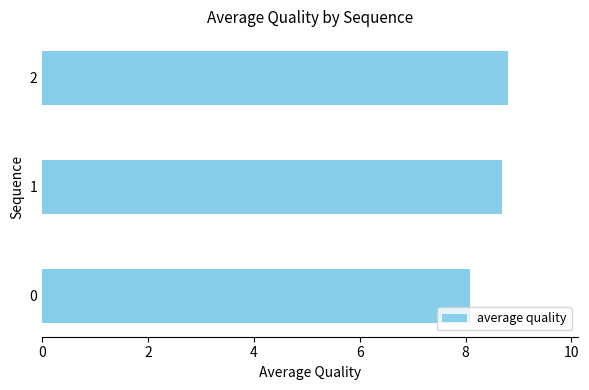

Rank the categories by value from lowest to highest.

0, 1, 2